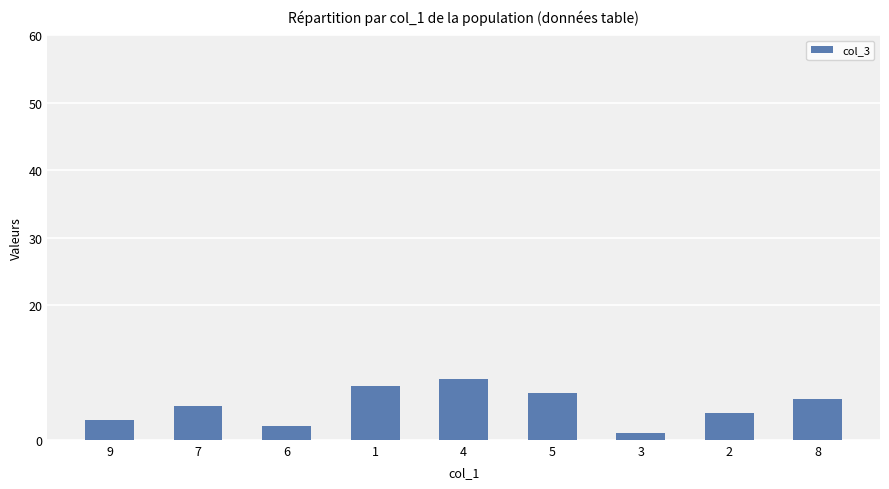

How many values are between 3 and 7?

5